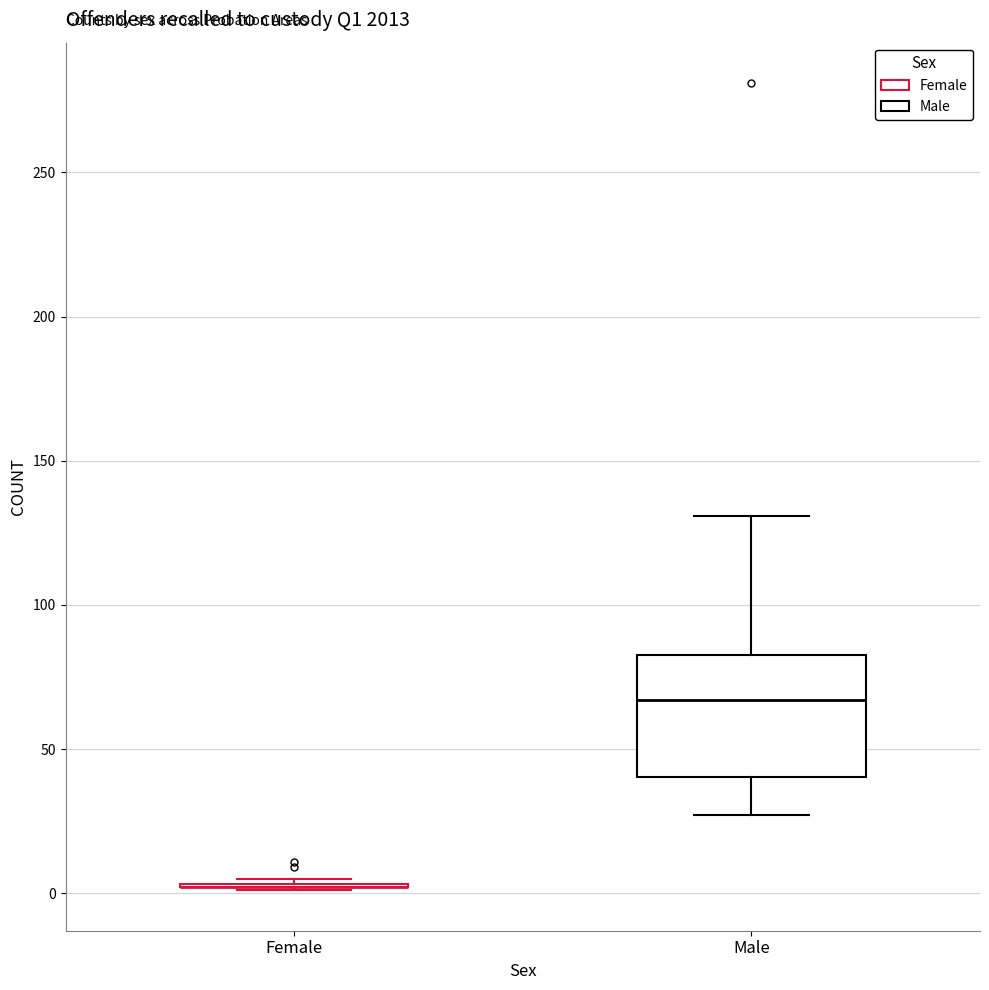

Comparing the boxes themselves (not the whiskers), which one is the tallest?

Male